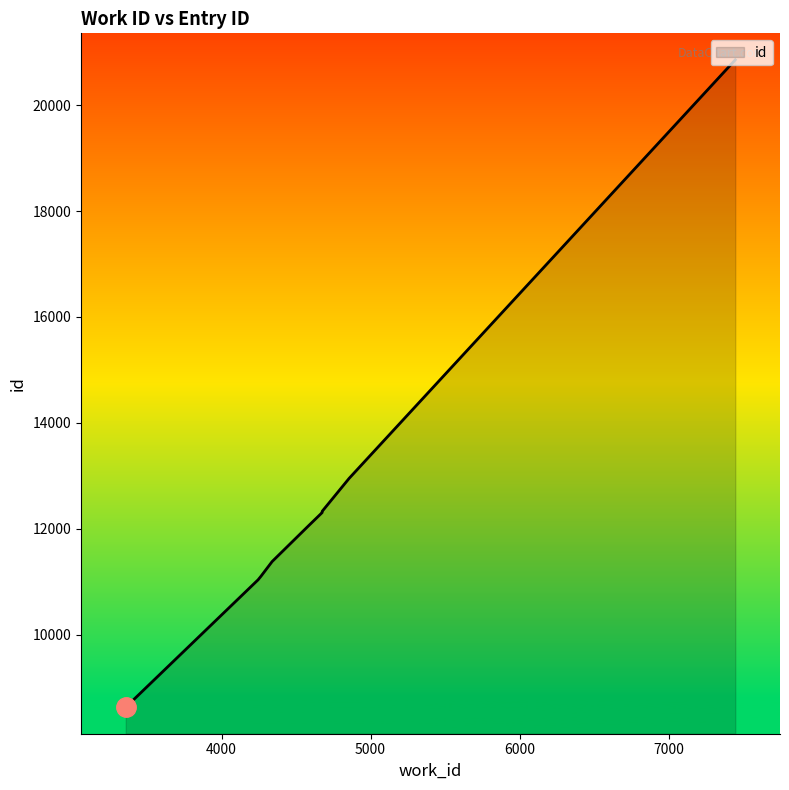

What is the difference between the maximum and second lowest values?

9820